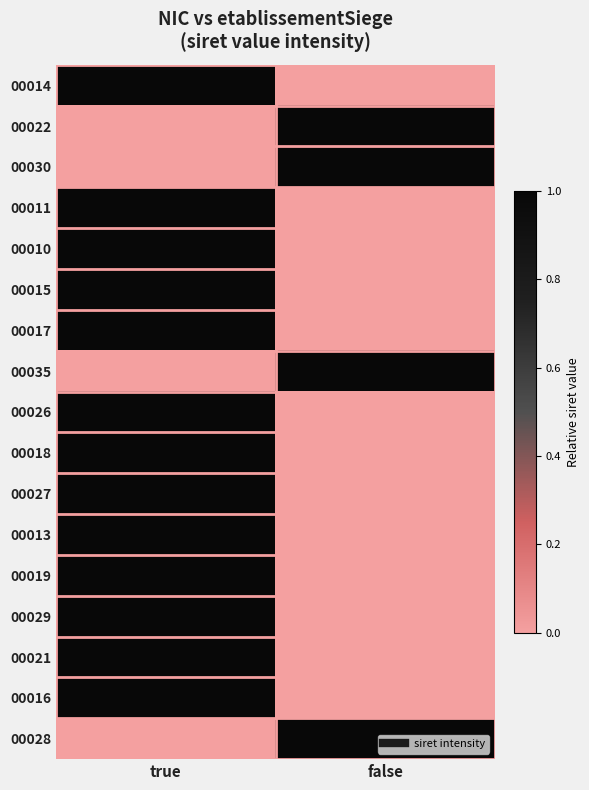

At how many categories does at least one series exceed 0?

2